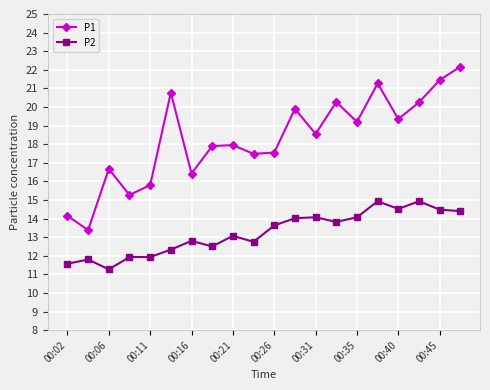

Which series has the widest spread of values?

P1